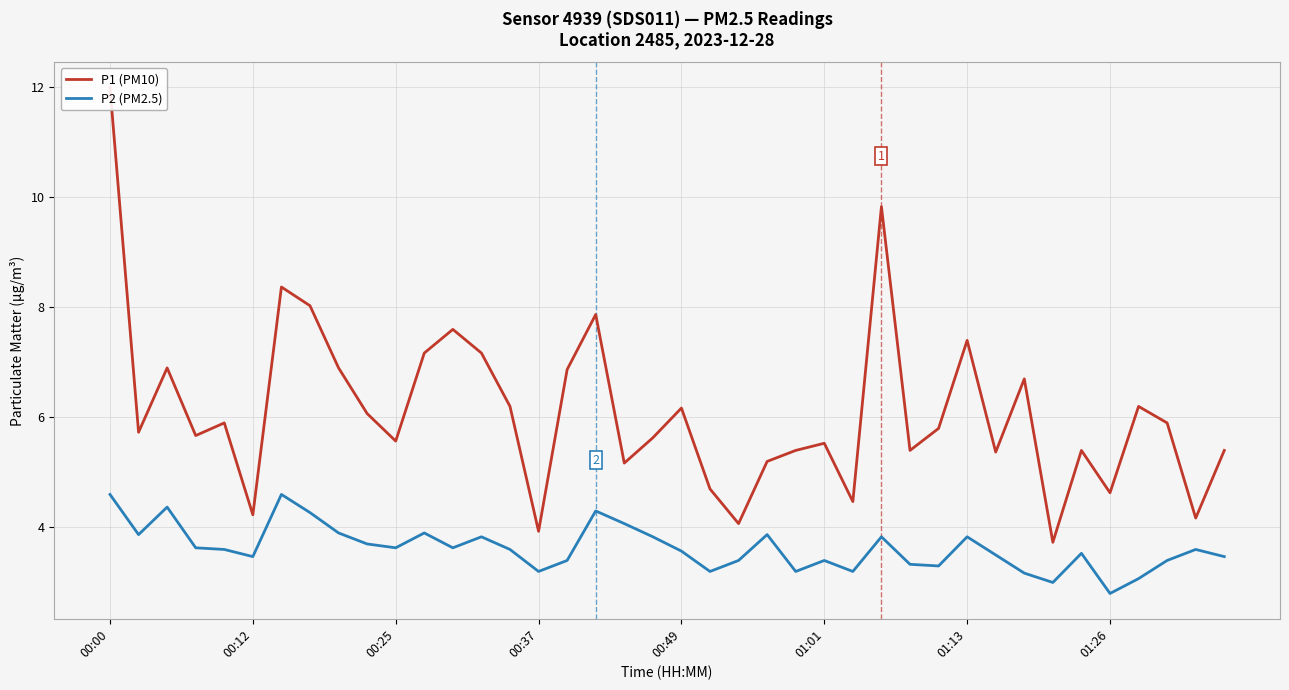

At 33, list the series in order from smallest to largest.

P2 (PM2.5), P1 (PM10)